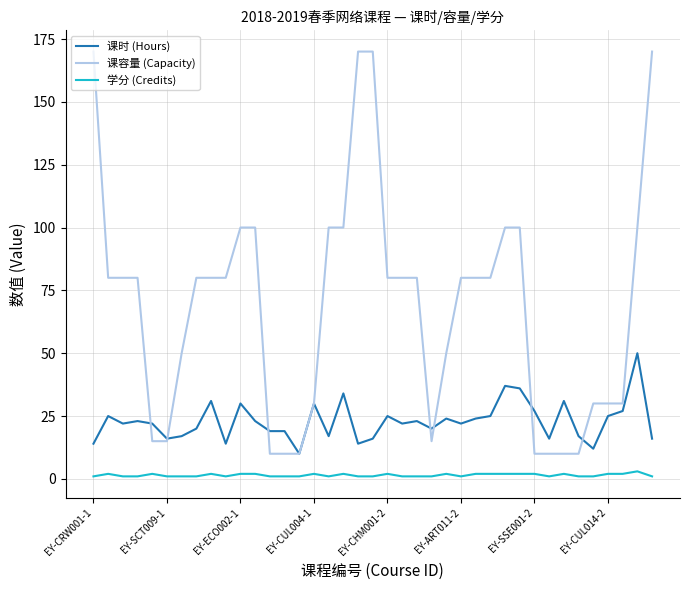

Which series has the largest range (max minus min)?

课容量 (Capacity)